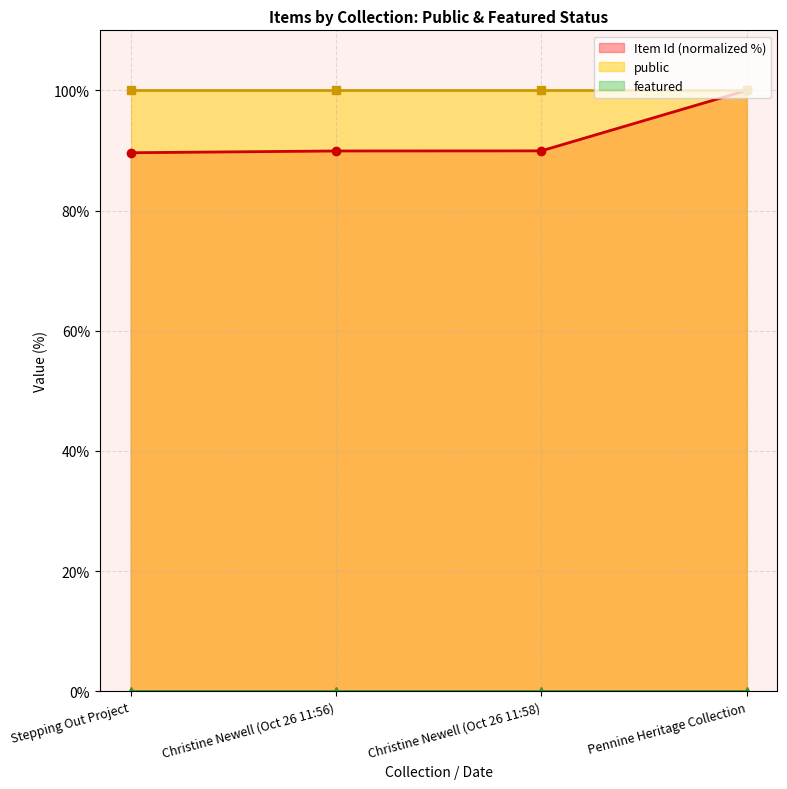

True or false: featured has more than 0 interior local peaks.

False